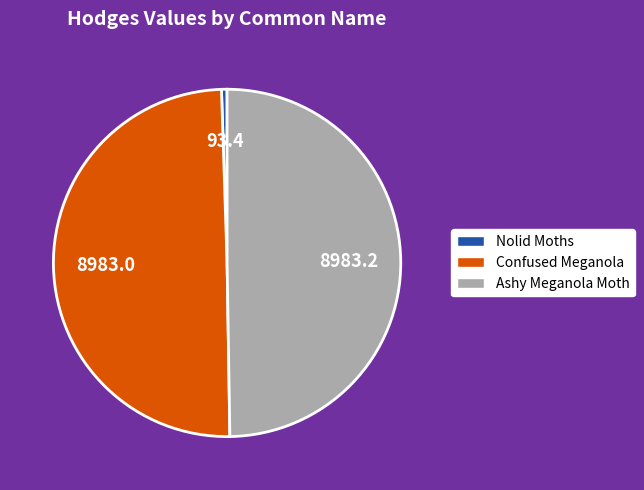

Is it true that Nolid Moths is 11% of the pie?

False